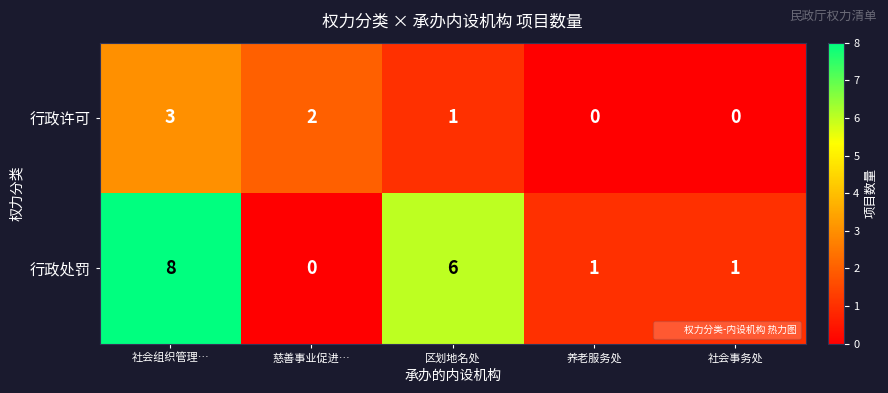

Reading right to left, extract all data points from this chart.

行政许可: 0	0	1	2	3
行政处罚: 1	1	6	0	8